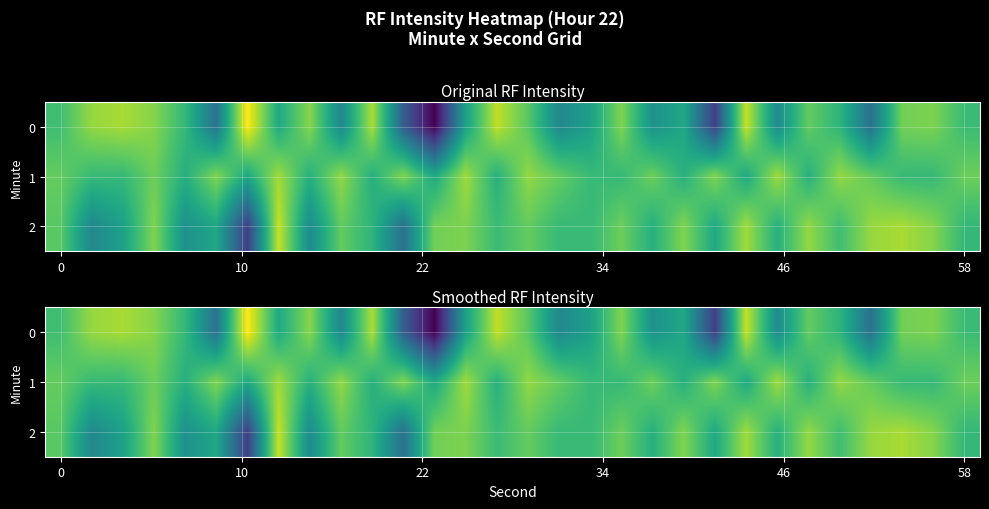

What is the minimum value for 0?

-153.6